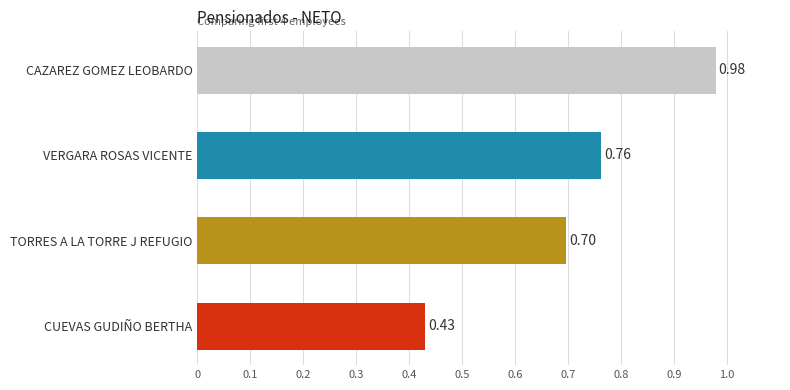

What is the difference between the second highest and minimum values?

0.3